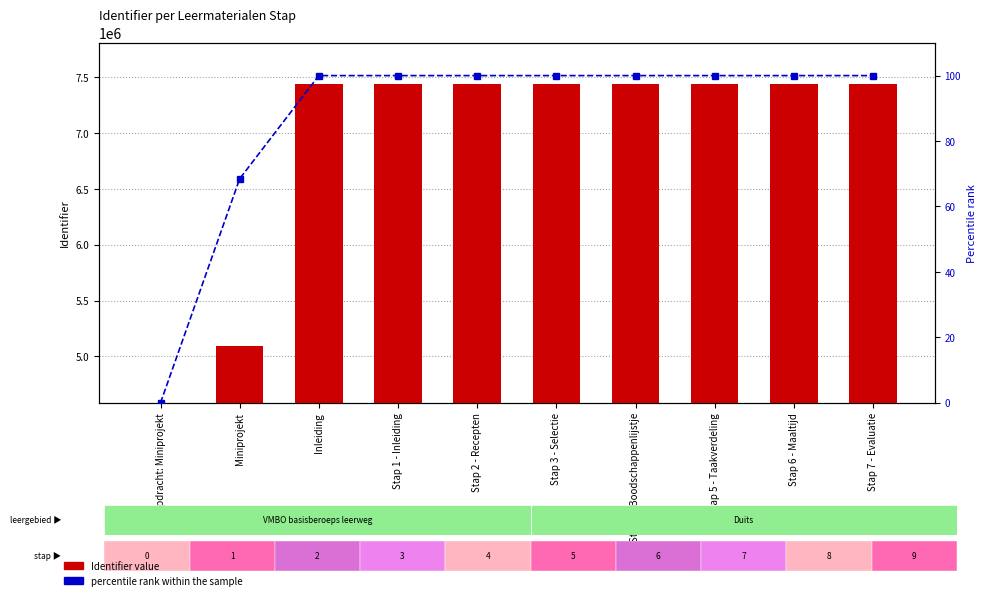

What is the sum of the percentile rank within the sample values at Miniprojekt and Stap 7 - Evaluatie?

168.5